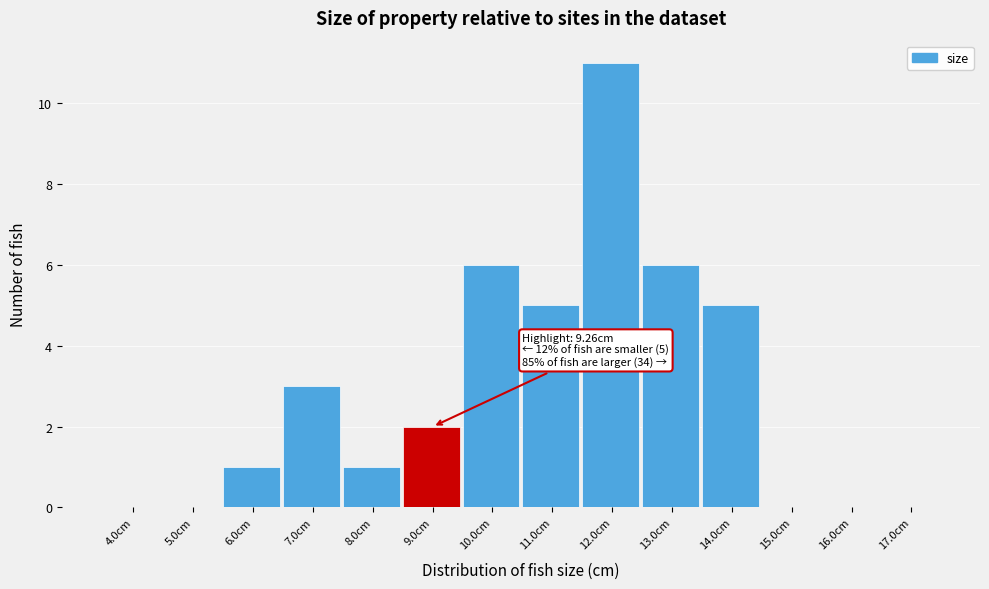

Reading left to right, extract all data points from this chart.

4.0cm=0	5.0cm=0	6.0cm=1	7.0cm=3	8.0cm=1	9.0cm=2	10.0cm=6	11.0cm=5	12.0cm=11	13.0cm=6	14.0cm=5	15.0cm=0	16.0cm=0	17.0cm=0